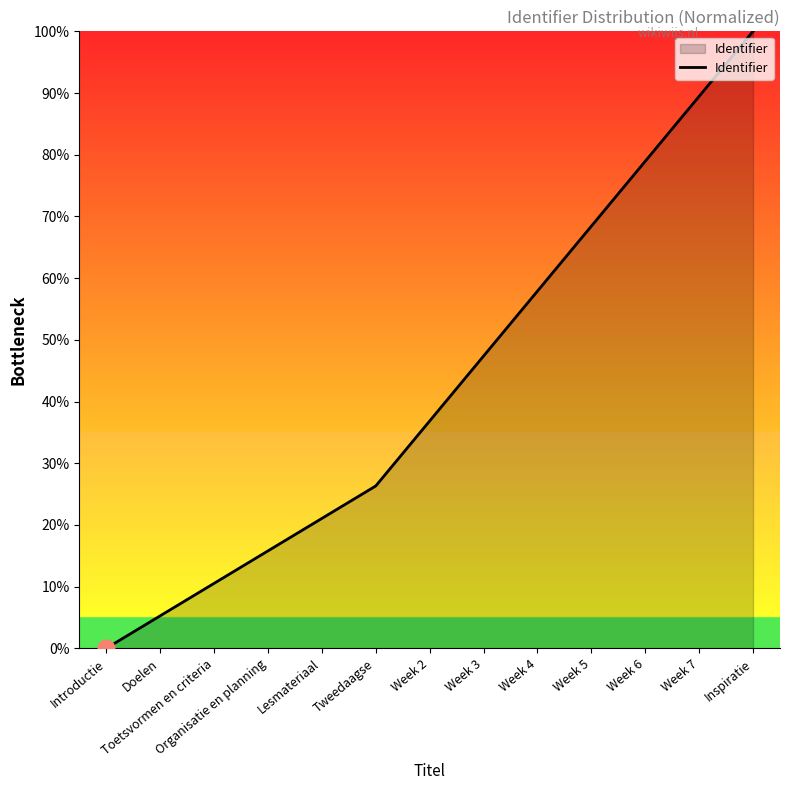

How many lines are shown in the chart?

1